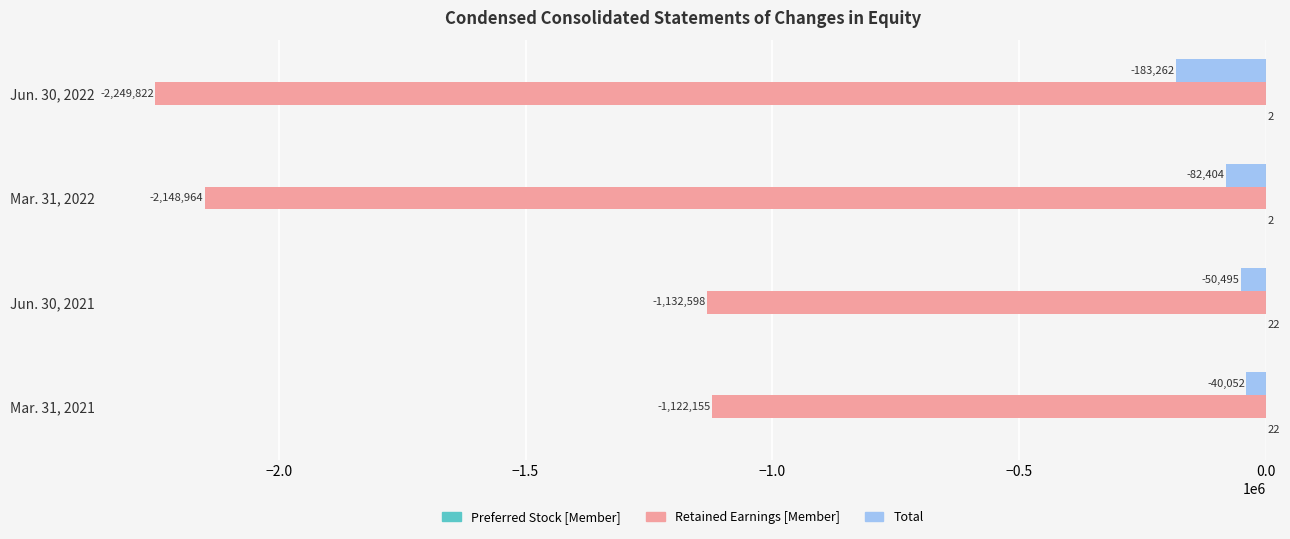

At which label is Retained Earnings [Member] closest to -1685988?

Mar. 31, 2022